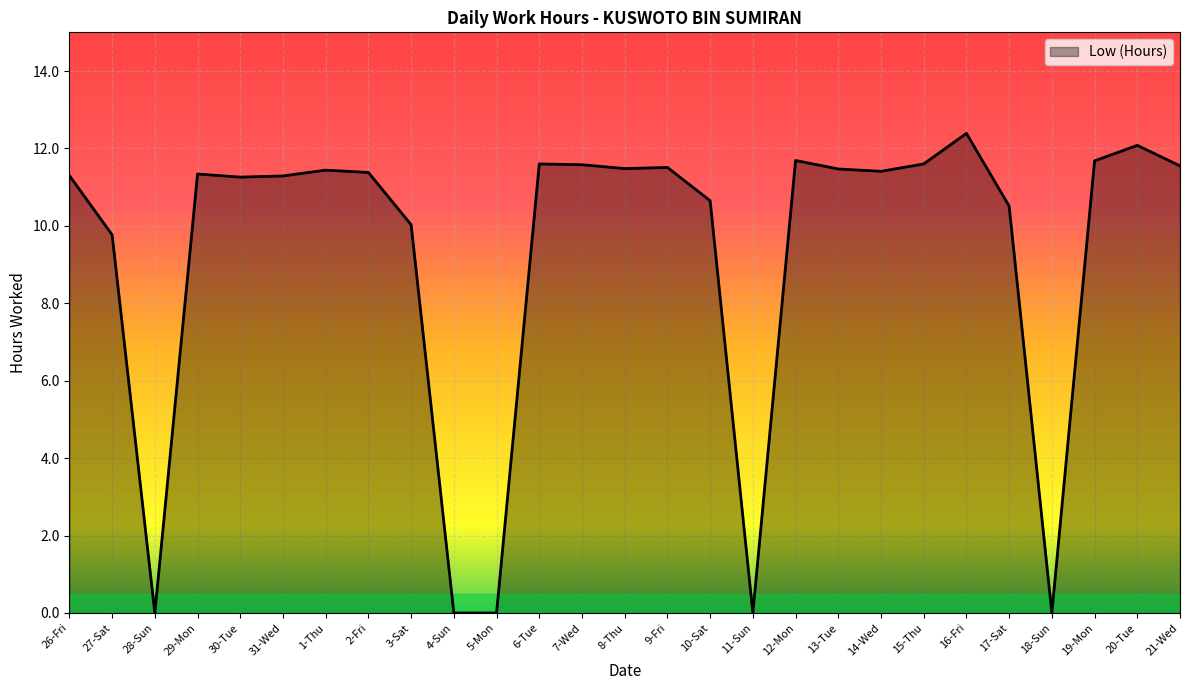

At which label does the data first exceed 11?

26-Fri